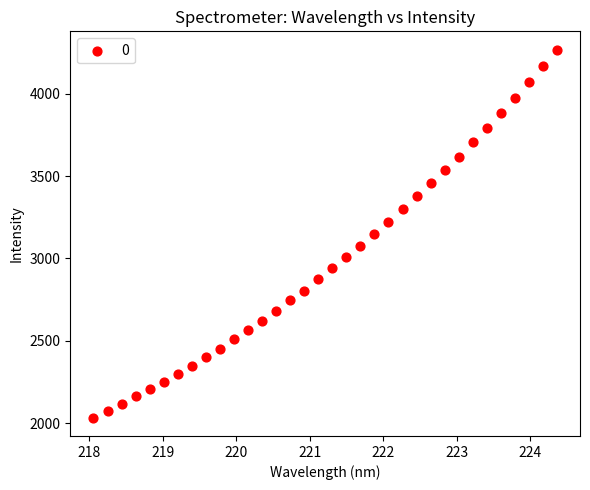

What is the range of Y values (max minus min)?

2234.1